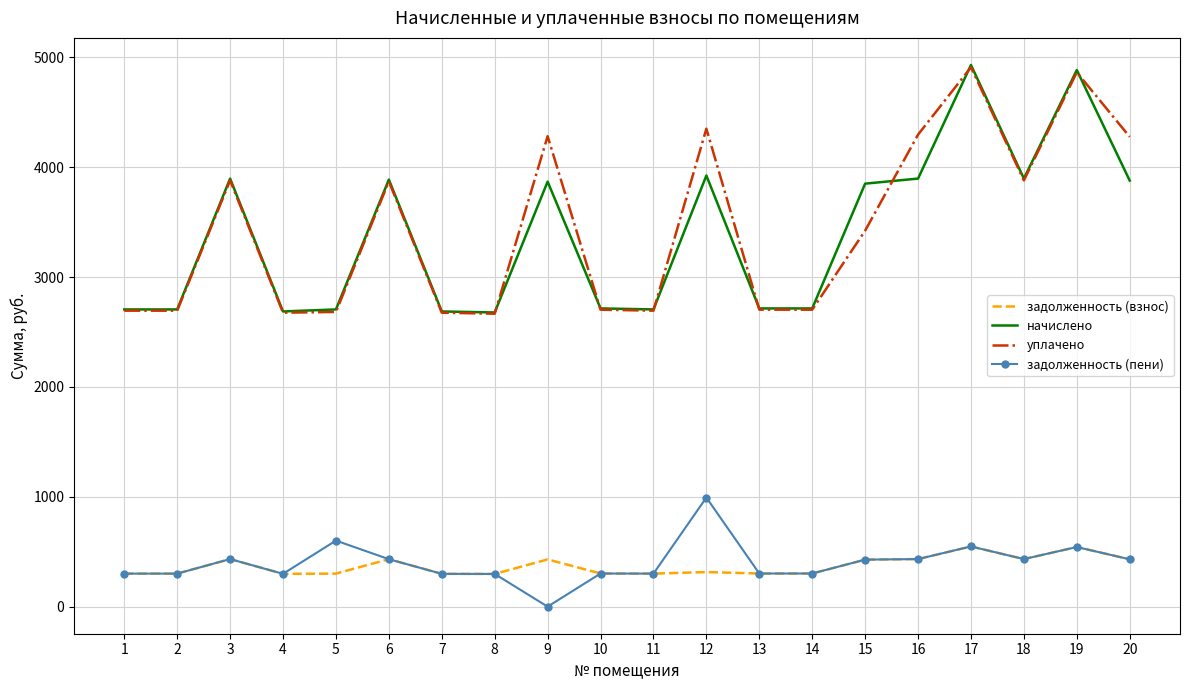

Is the value of задолженность (пени) at 12 greater than the value of уплачено at 18?

No